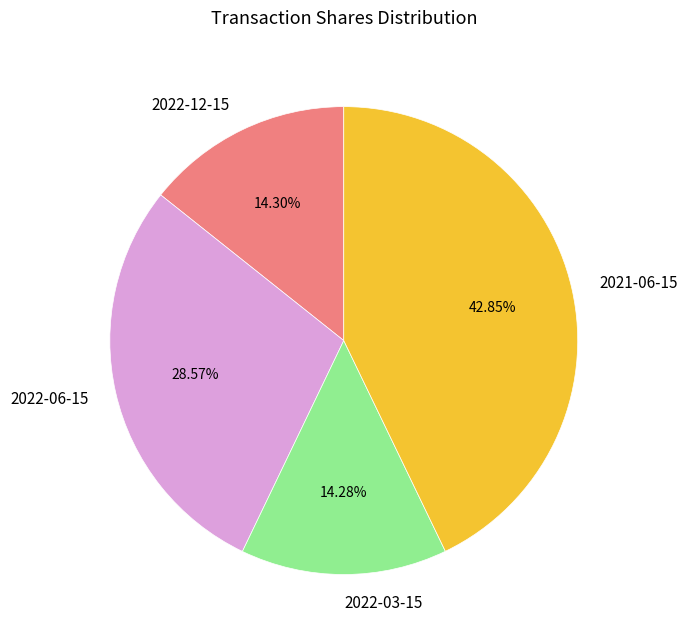

Is 2022-12-15 the majority of the pie?

No